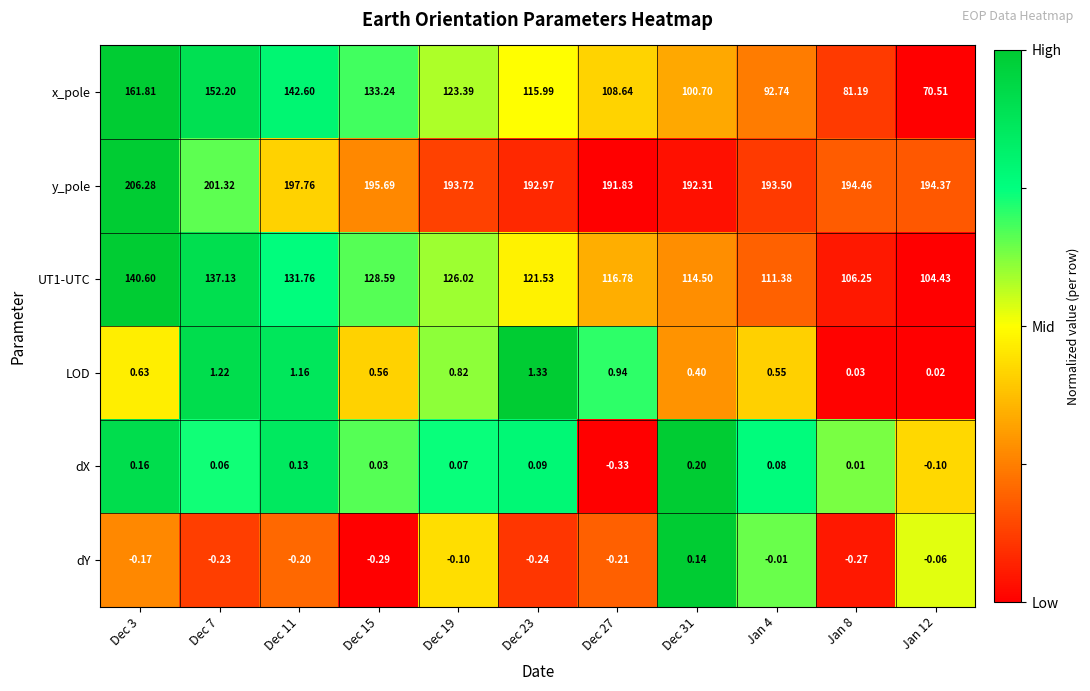

Which series has the largest total across all categories?

y_pole